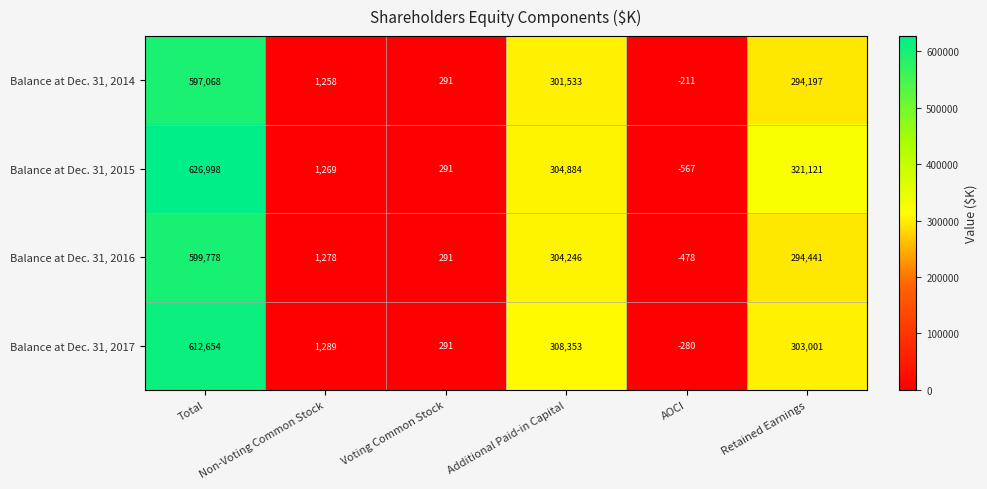

What is the minimum value shown in the chart?

-567